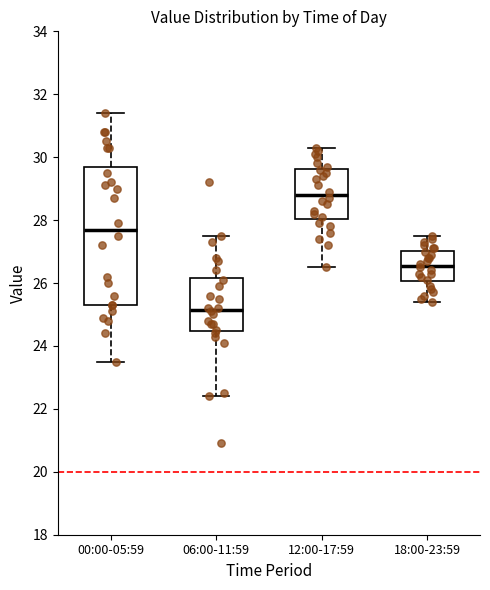

Reading left to right, transcribe this box plot: for each box, give where its median line is, the range the box spans, and where its two whiskers end, as read against the y-axis. The values are not printed on the chart, so give them approximately, as read against the axis.

00:00-05:59: median 27.8, box 25.4 to 29.8, whiskers 23.6 to 31.4
06:00-11:59: median 25.2, box 24.4 to 26.2, whiskers 22.4 to 27.6
12:00-17:59: median 28.8, box 28.0 to 29.6, whiskers 26.6 to 30.4
18:00-23:59: median 26.6, box 26.0 to 27.0, whiskers 25.4 to 27.6